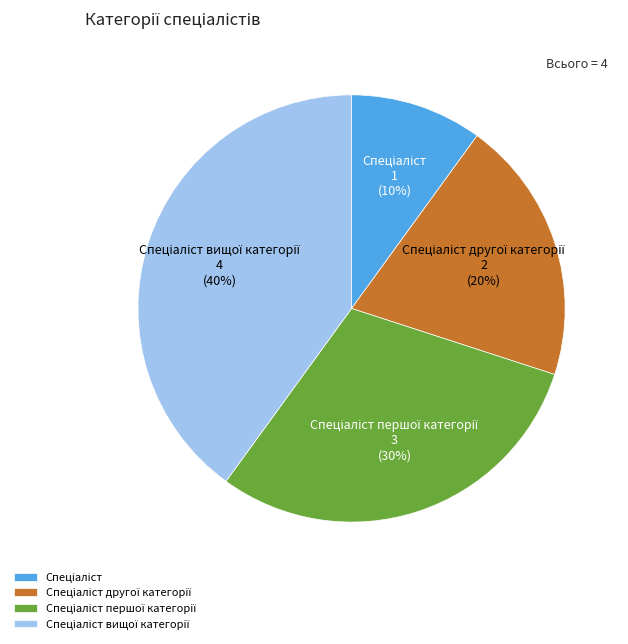

To the nearest percent, what is the difference between the largest and smallest slice percentages?

30%